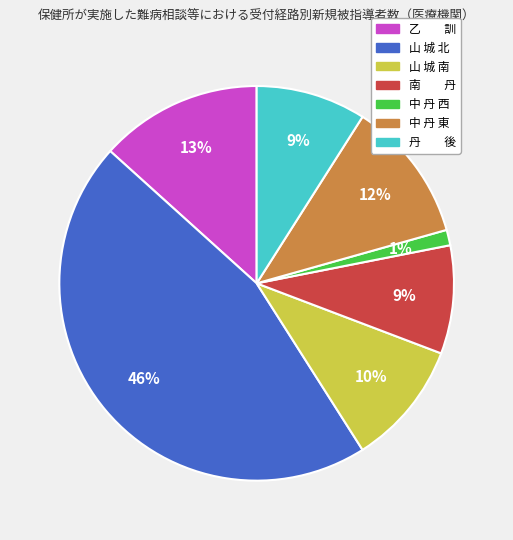

The 中 丹 西 slice represents 1% of the pie. True or false?

True